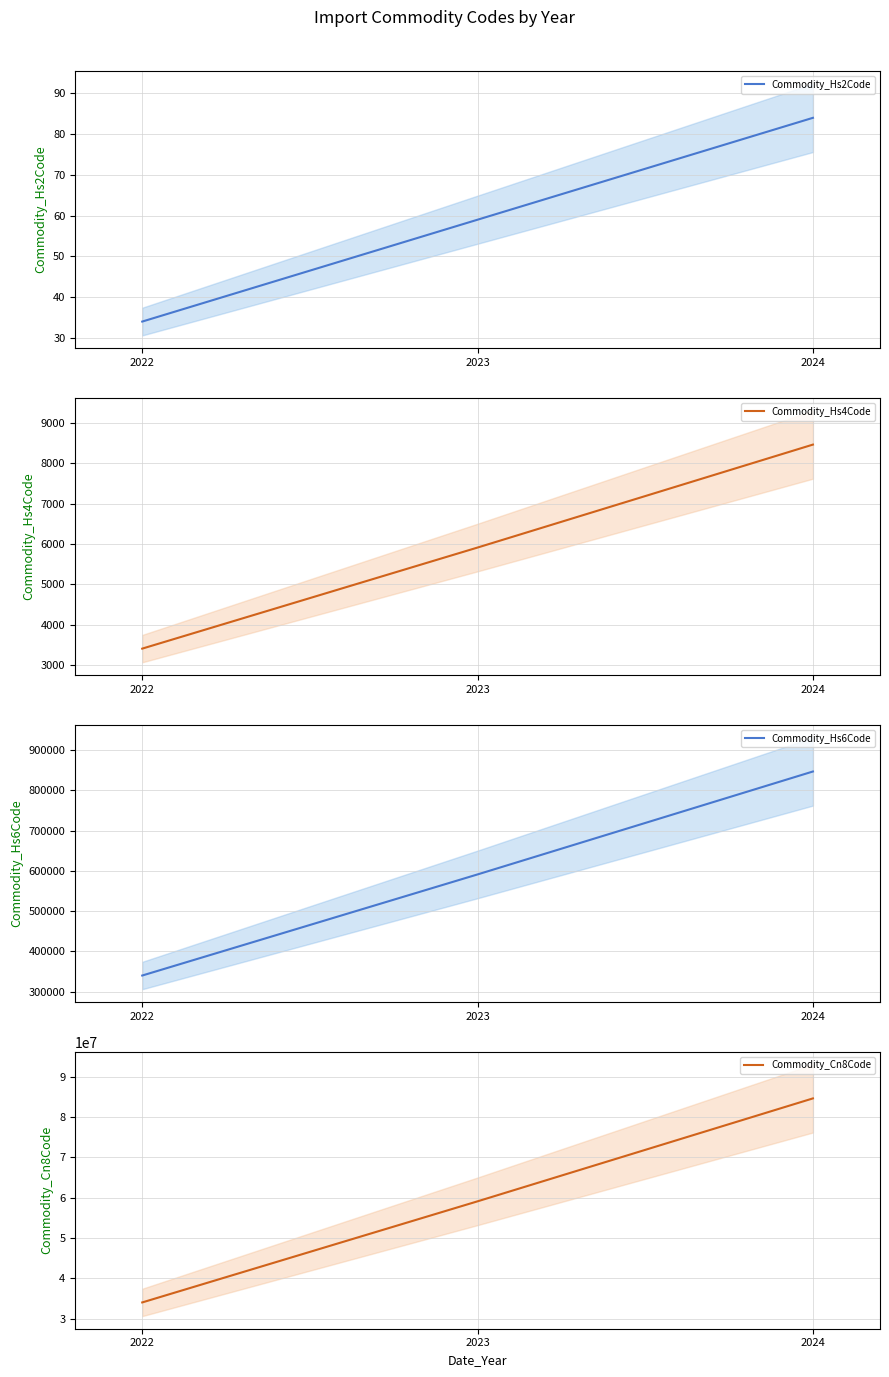

How many values in the Commodity_Hs2Code series are below 59?

1